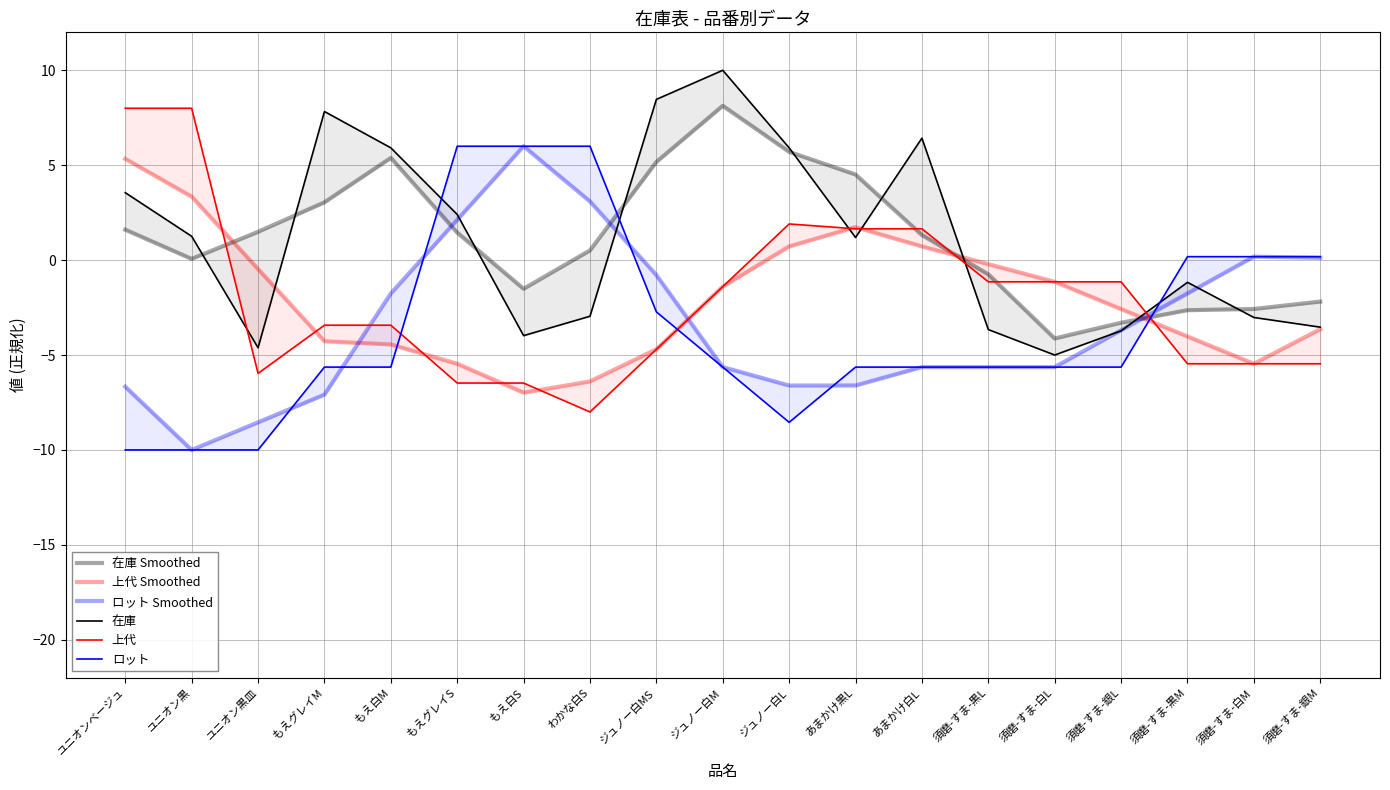

At how many categories does at least one series exceed -2?

19